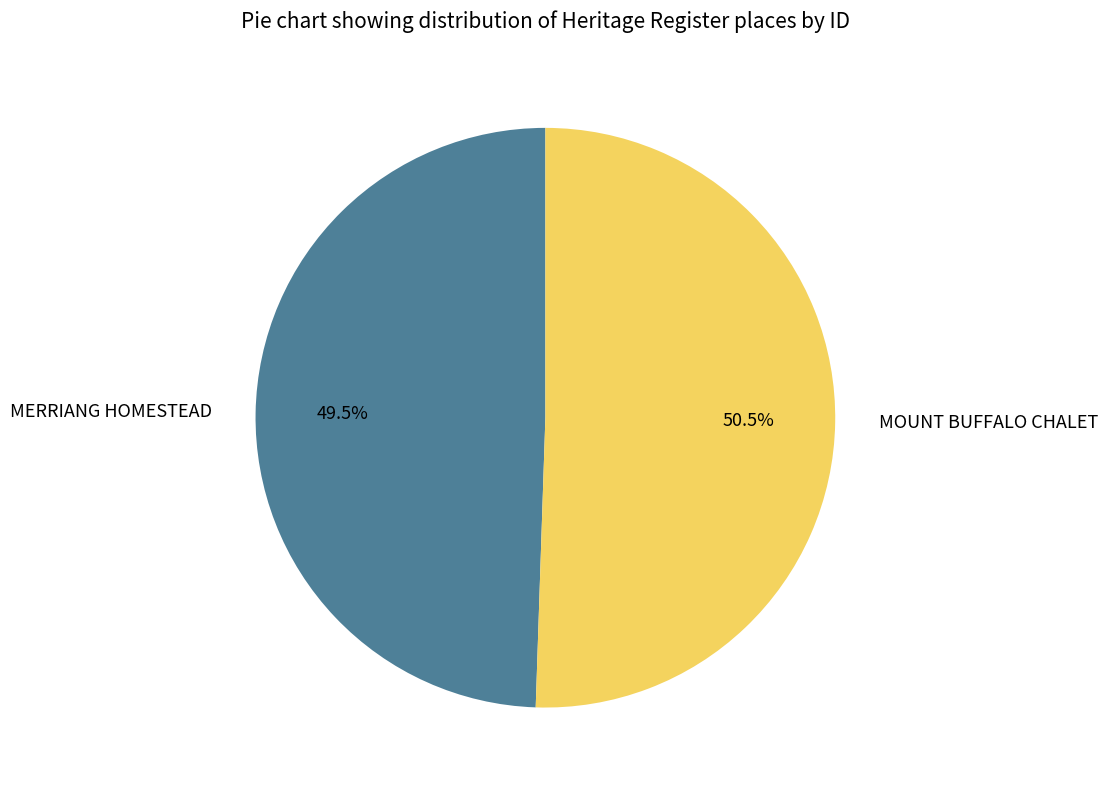

Combined, do MOUNT BUFFALO CHALET and MERRIANG HOMESTEAD account for over 50%?

Yes